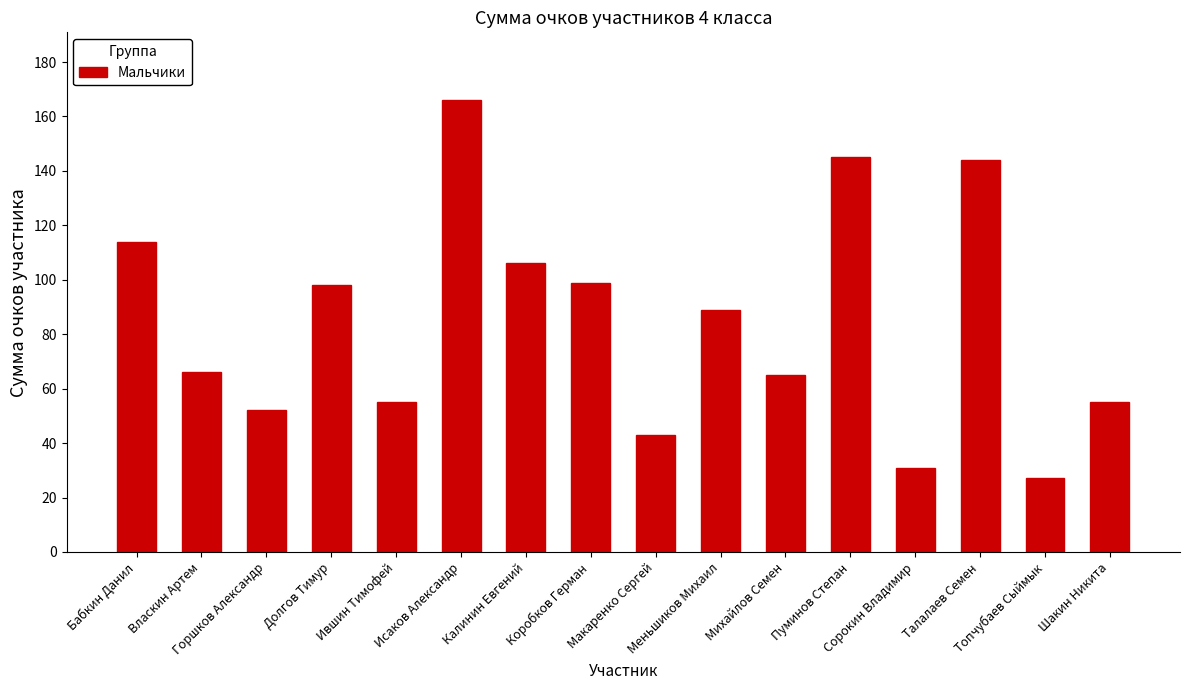

The chart shows a value of 98 at Долгов Тимур. True or false?

True